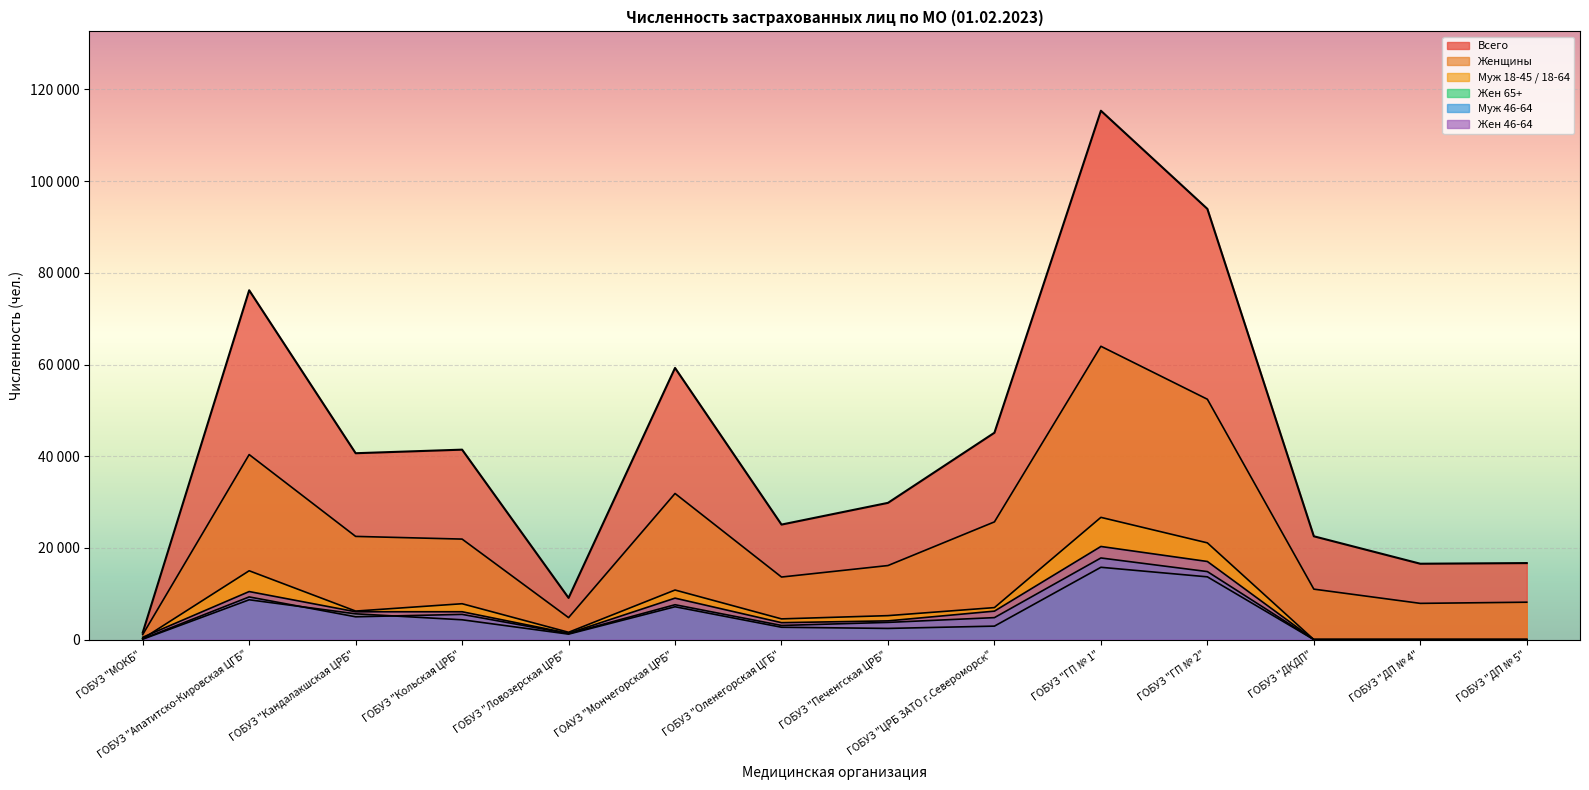

What is the difference between the highest and lowest values at ГОАУЗ "Мончегорская ЦРБ"?

52098